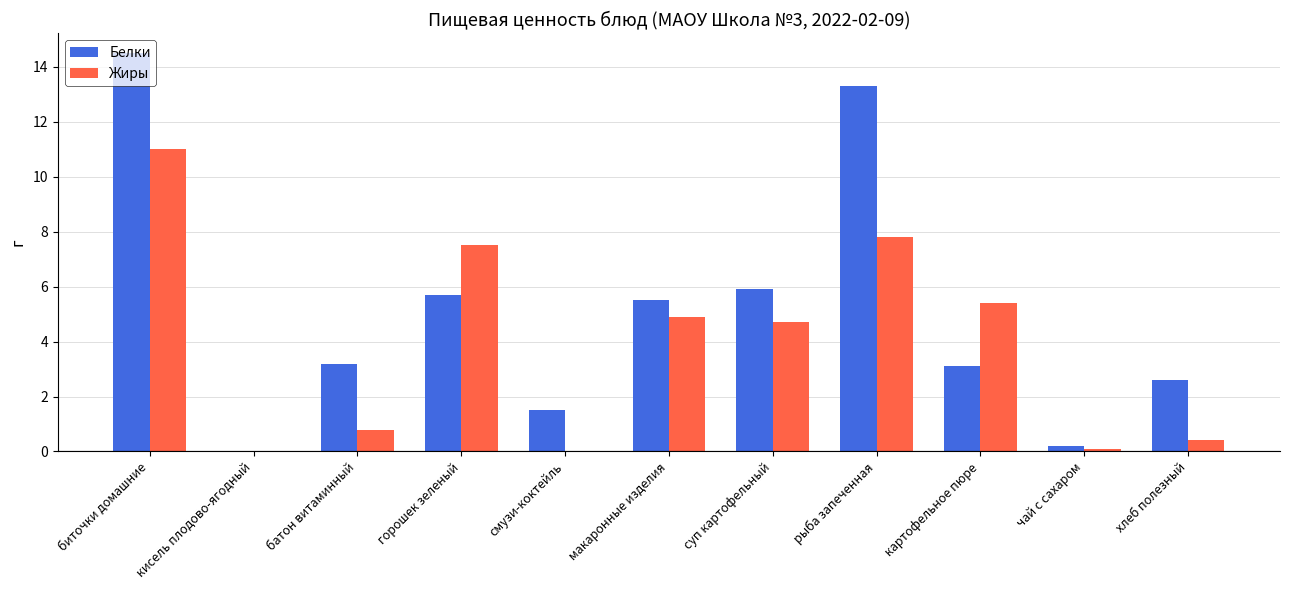

What is the approximate value of Белки at горошек зеленый?

5.7